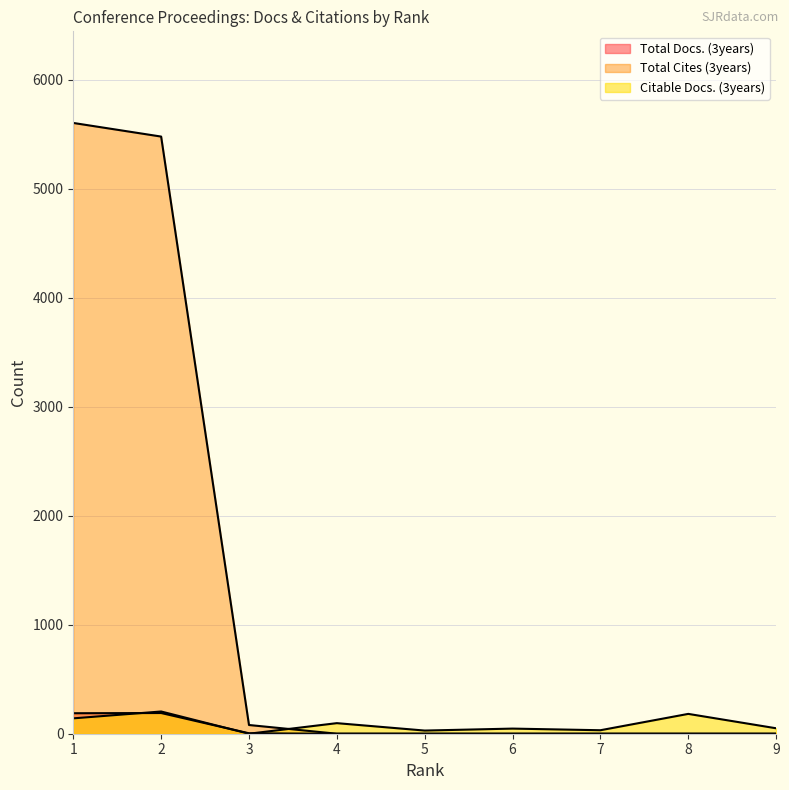

Reading left to right, transcribe all the data shown in this chart.

Total Docs. (3years): 188	190	4	0	0	0	0	0	0
Total Cites (3years): 5605	5480	80	0	0	0	0	0	0
Citable Docs. (3years): 141	204	0	97	29	47	32	182	50